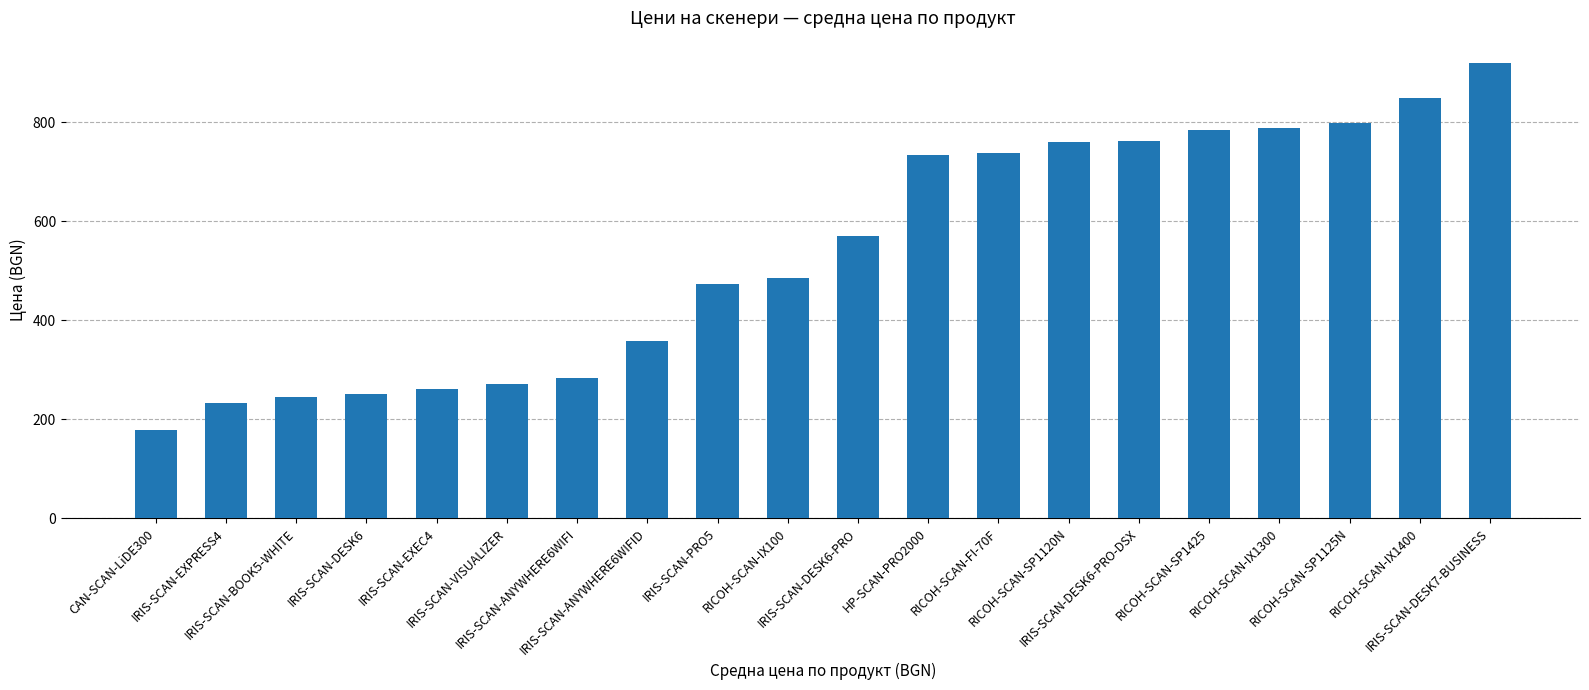

Where is the data nearest to the value 548?

IRIS-SCAN-DESK6-PRO